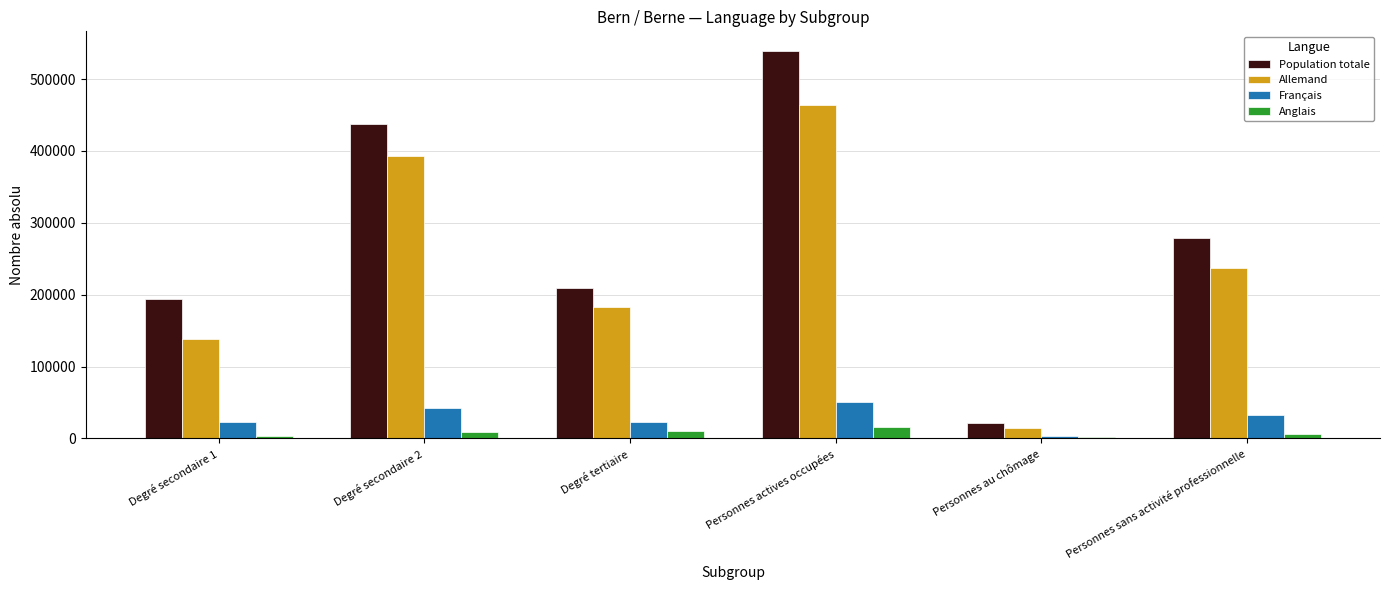

Which series has the largest total across all categories?

Population totale